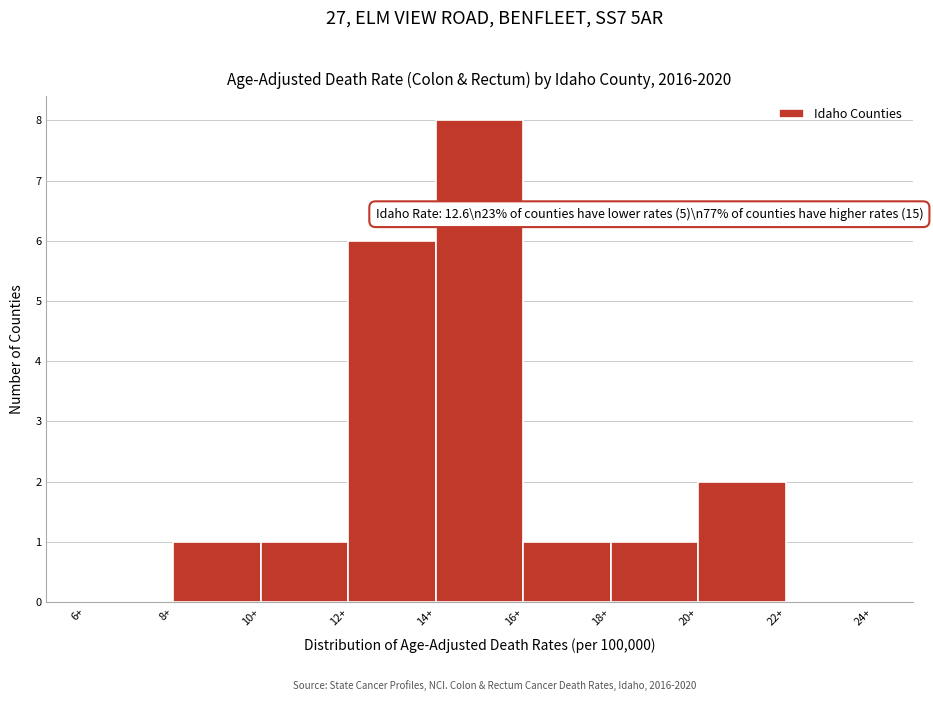

Which range on the x-axis has the tallest bar?

14 to 16